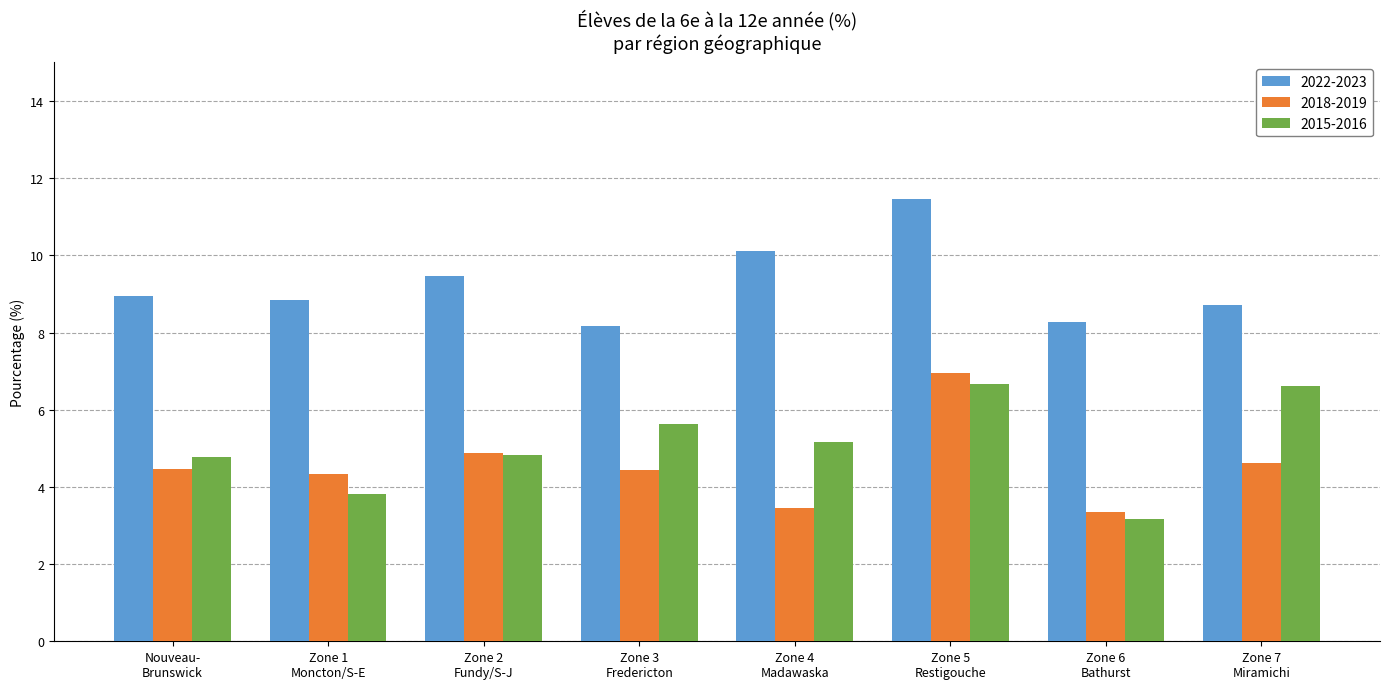

Which series has the largest total across all categories?

2022-2023